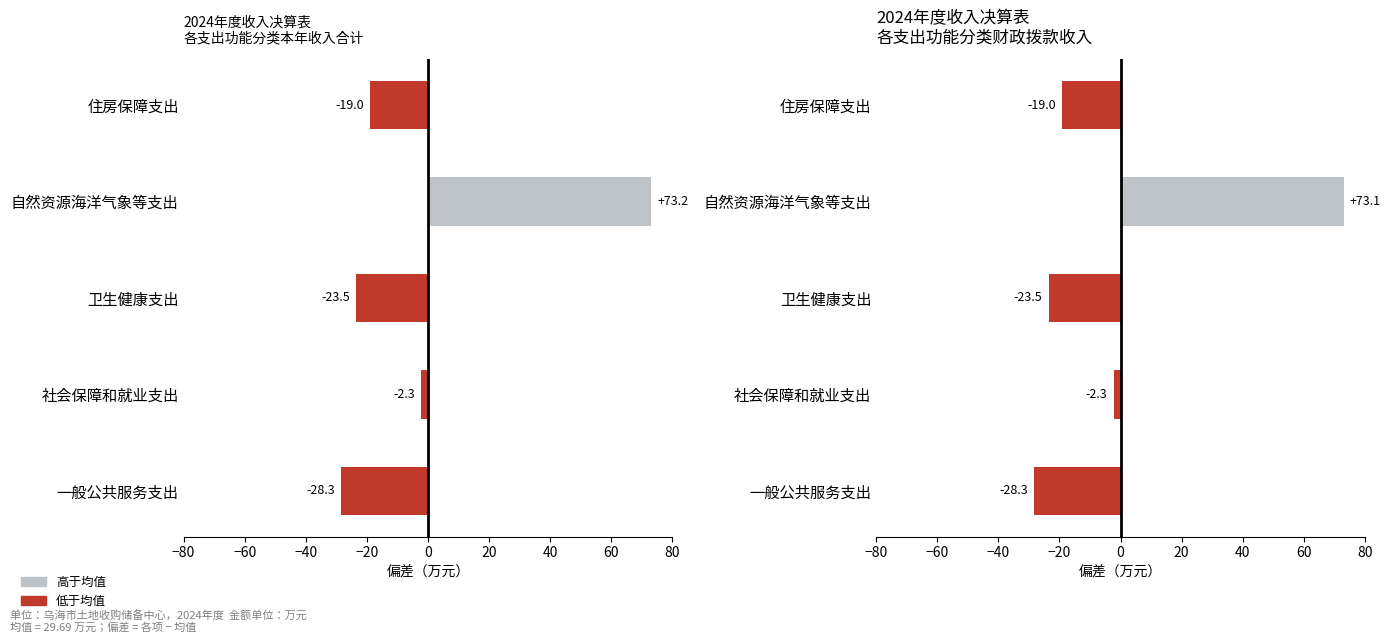

Which series has the largest range (max minus min)?

本年收入合计